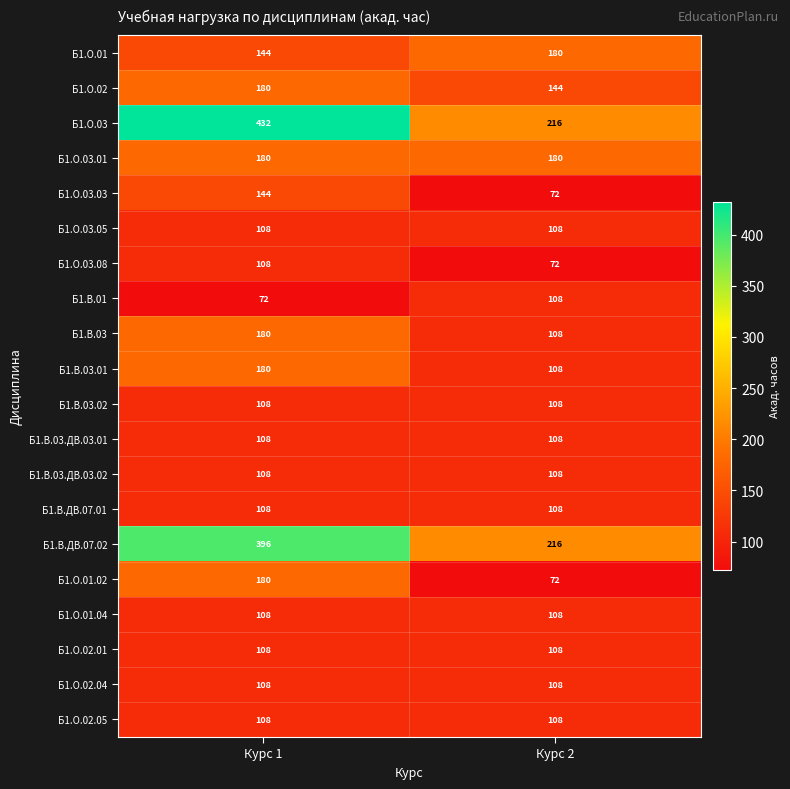

How many categories are shown in the chart?

2